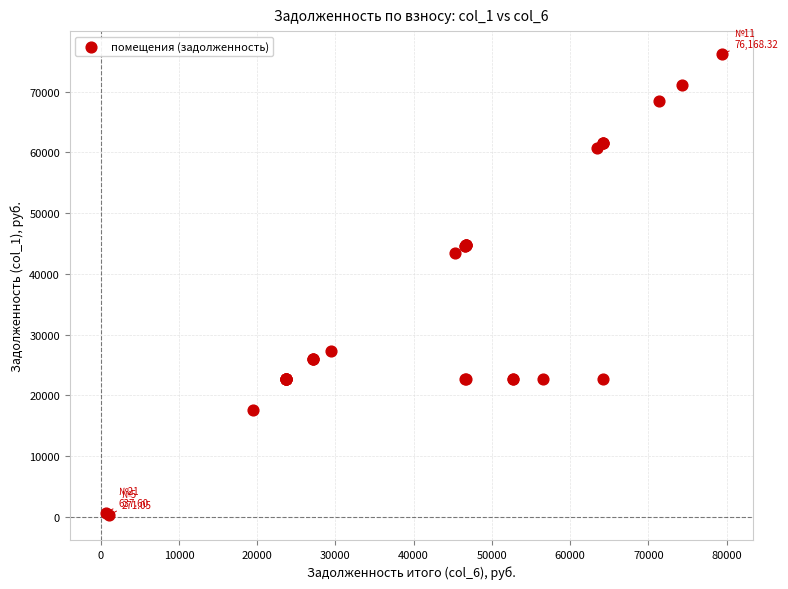

What Y value in the scatter plot is closest to 38219?

43403.0